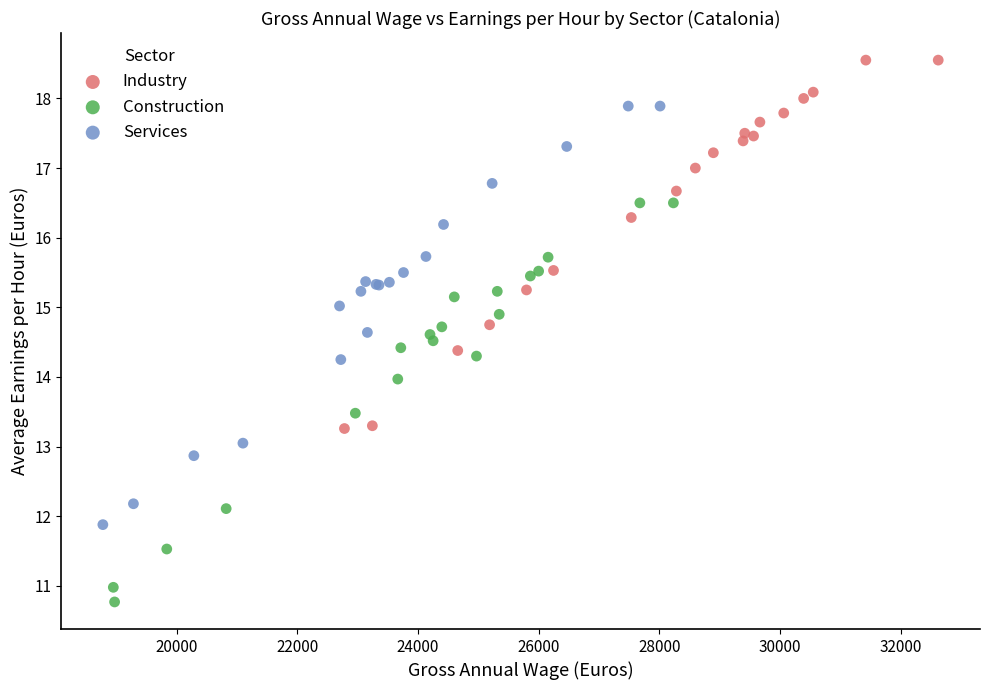

Which series reaches the minimum Y coordinate?

Construction